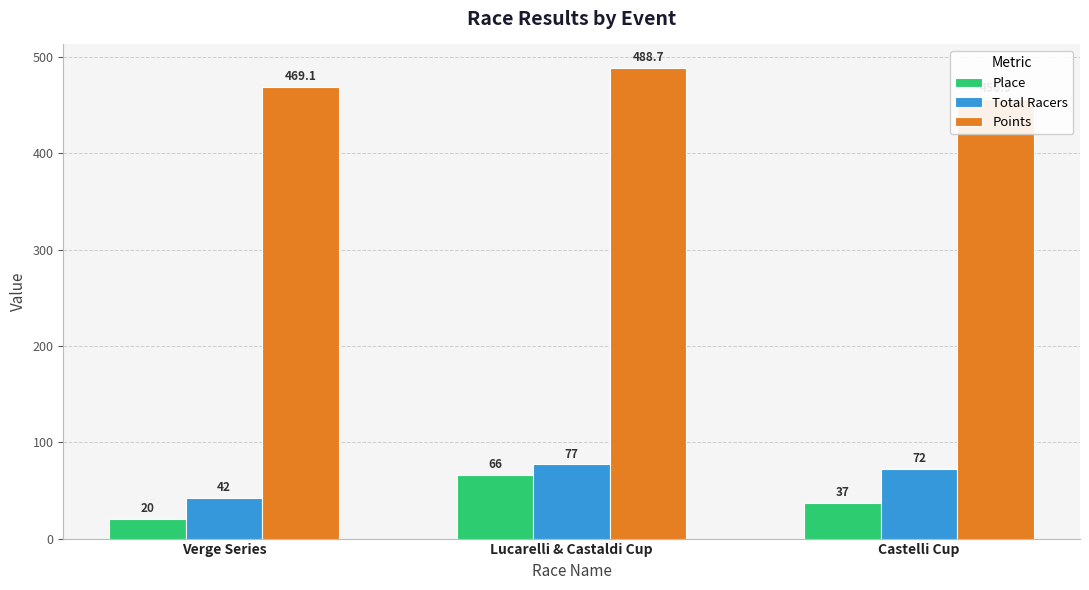

What is the difference between the Place values at Verge Series and Lucarelli & Castaldi Cup?

46.0